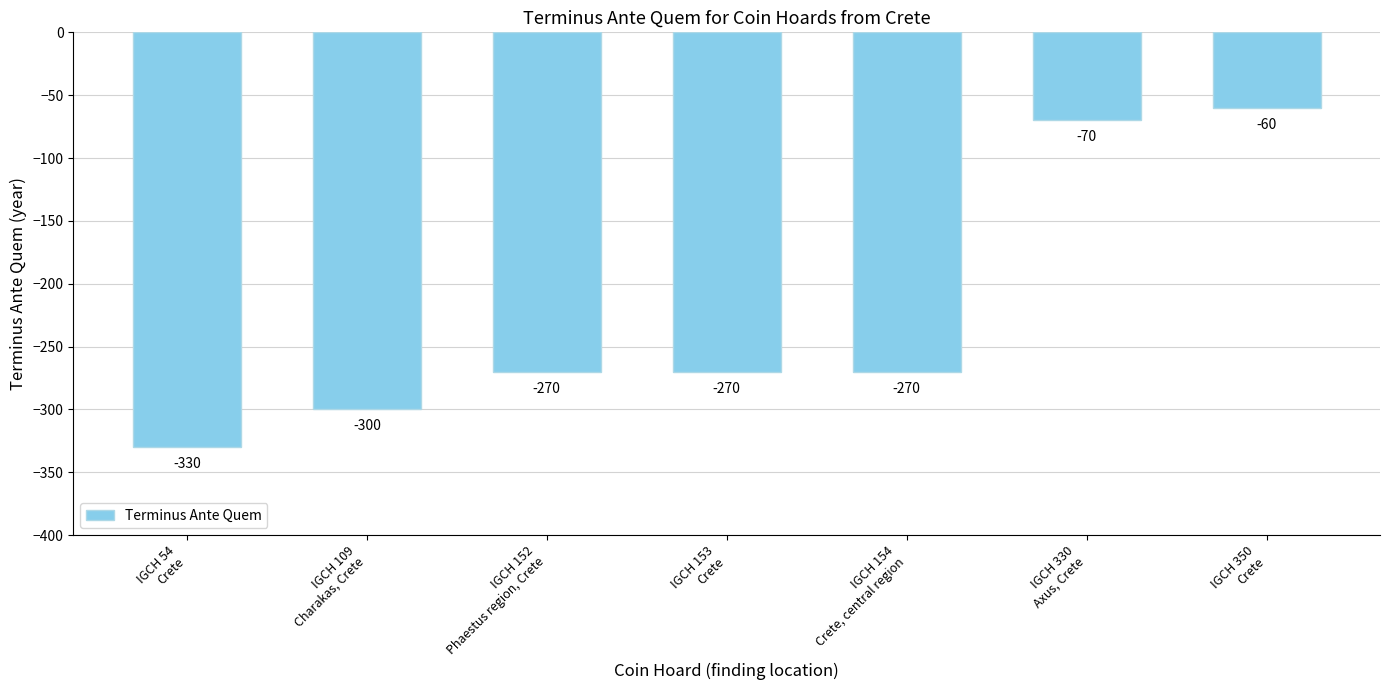

What is the sum of the values at IGCH 350
Crete and IGCH 330
Axus, Crete?

-130